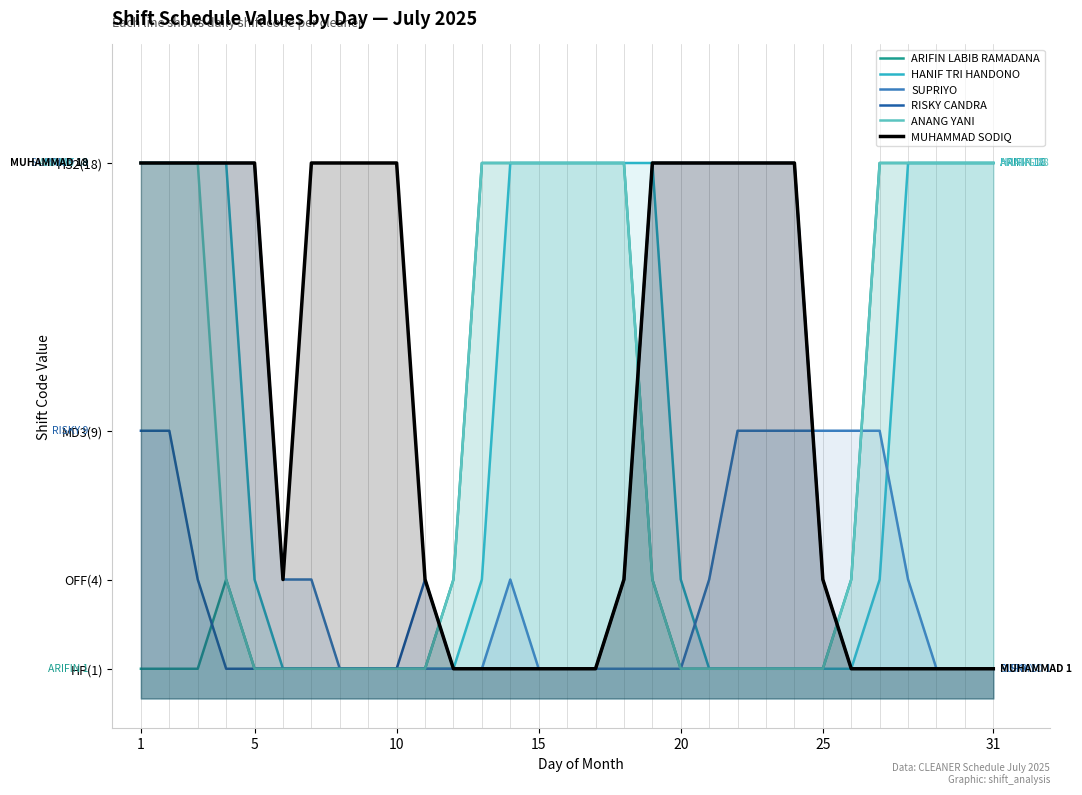

What is the average value of the SUPRIYO series?

6